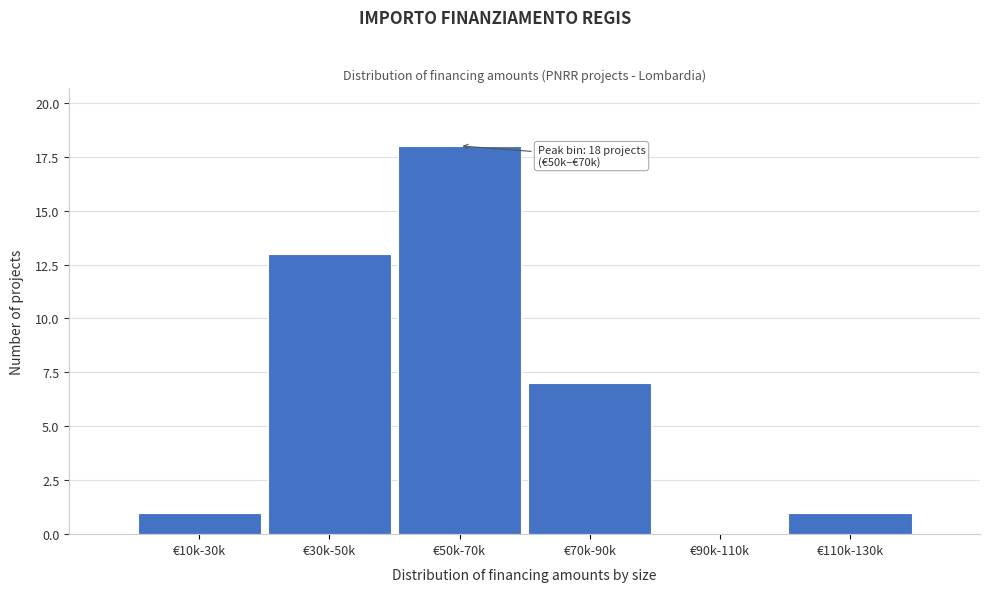

Reading left to right, transcribe all the data shown in this chart.

€10k-30k=1	€30k-50k=13	€50k-70k=18	€70k-90k=7	€90k-110k=0	€110k-130k=1